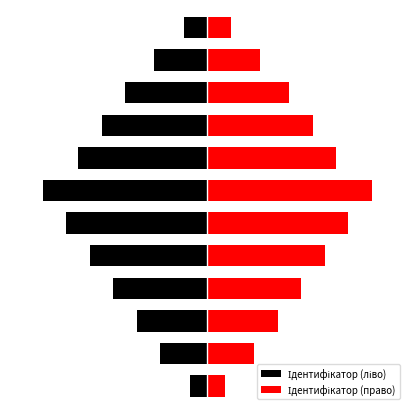

What is the value of the 2nd bar from the left?

2